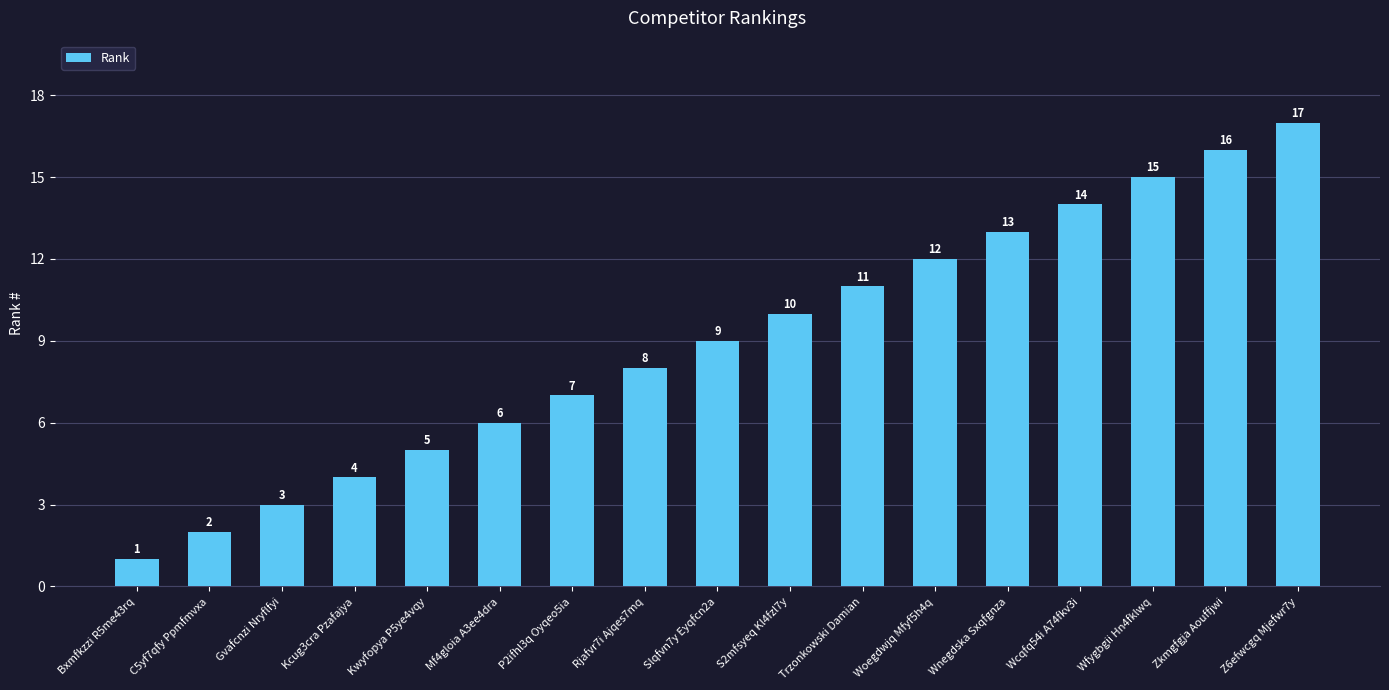

What is the change in value from Rjafvr7i Ajqes7mq to Zkmgfgja Aouffjwi?

+8